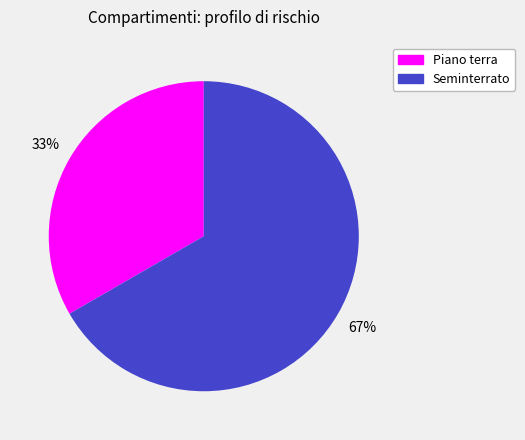

To the nearest percent, what is the average slice percentage?

50%